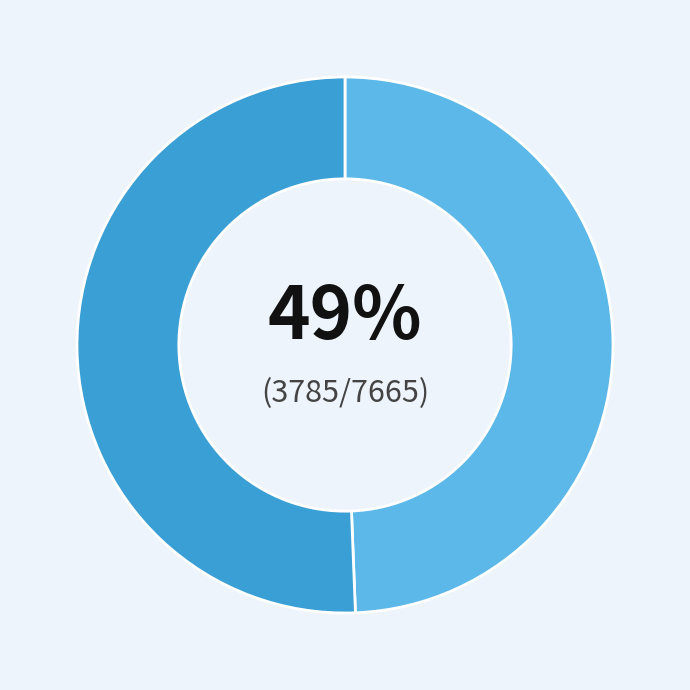

Count the number of slices in the pie.

2